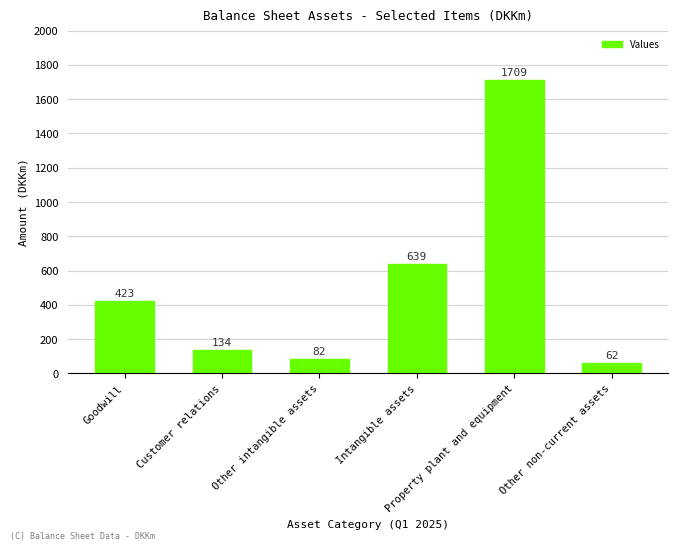

What is the difference between the second highest and second lowest values?

557